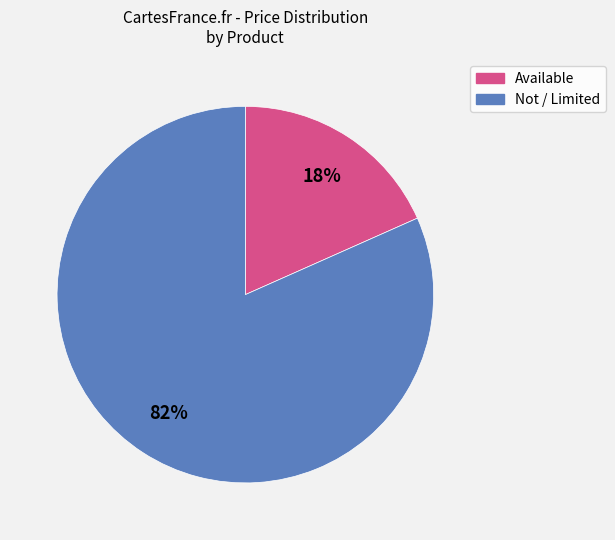

To the nearest percent, what is the average slice percentage?

50%